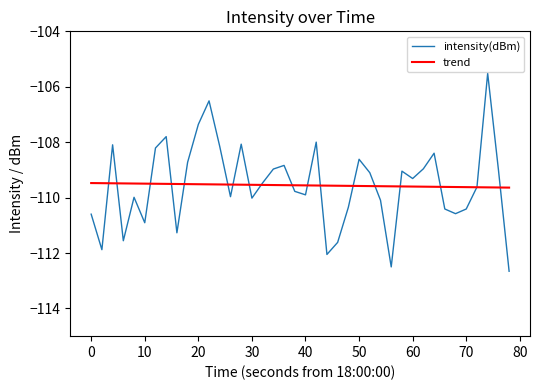

After their last crossing, which series has the higher values: intensity(dBm) or trend?

trend